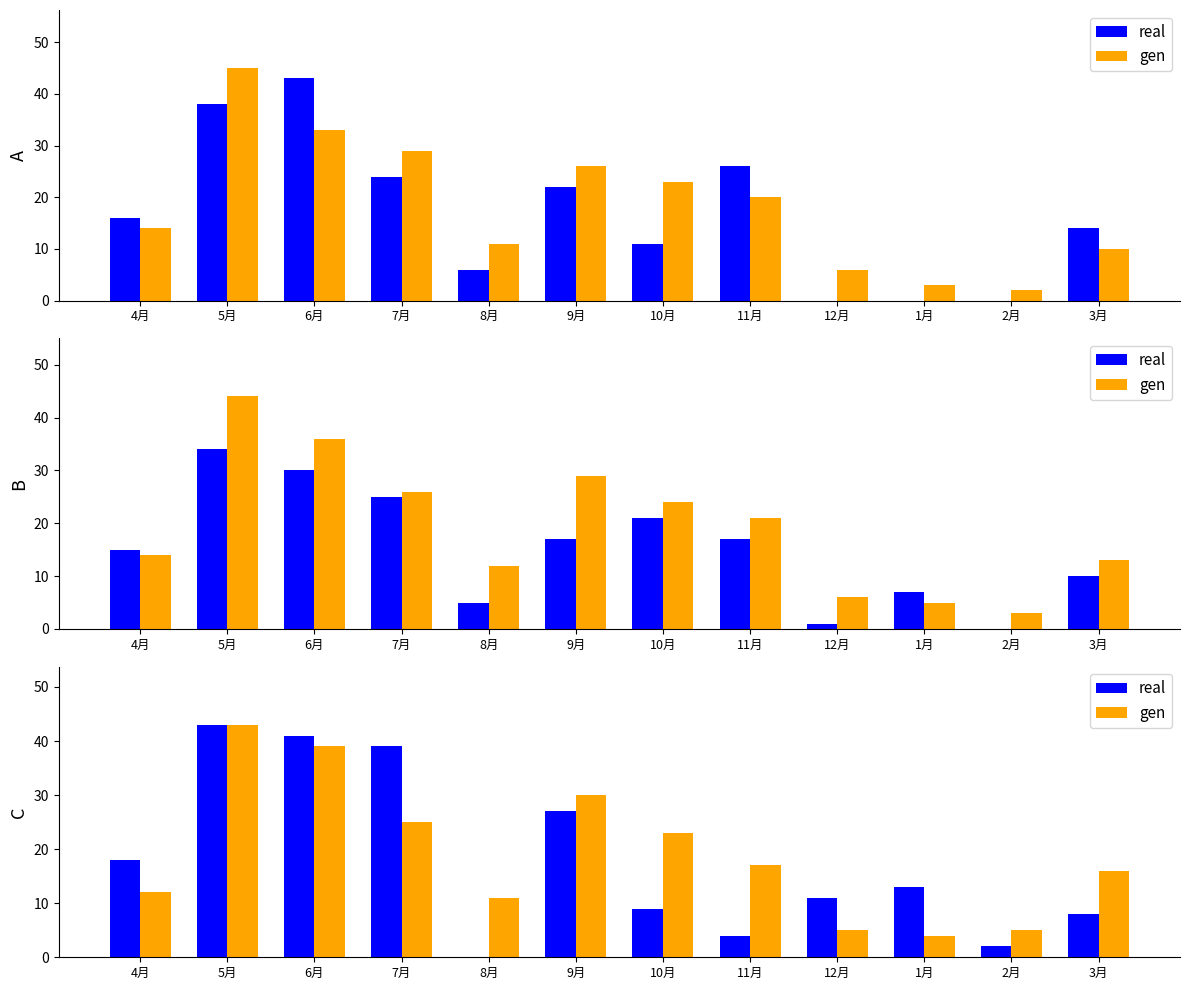

How many positive values does the real series have?

11